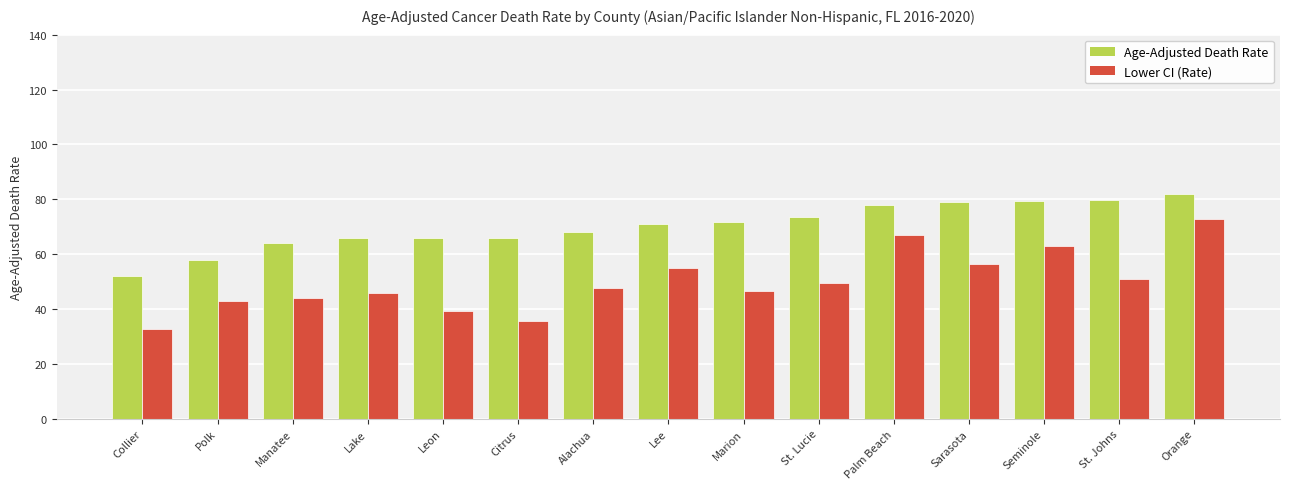

What is the average value of the Lower CI (Rate) series?

50.0